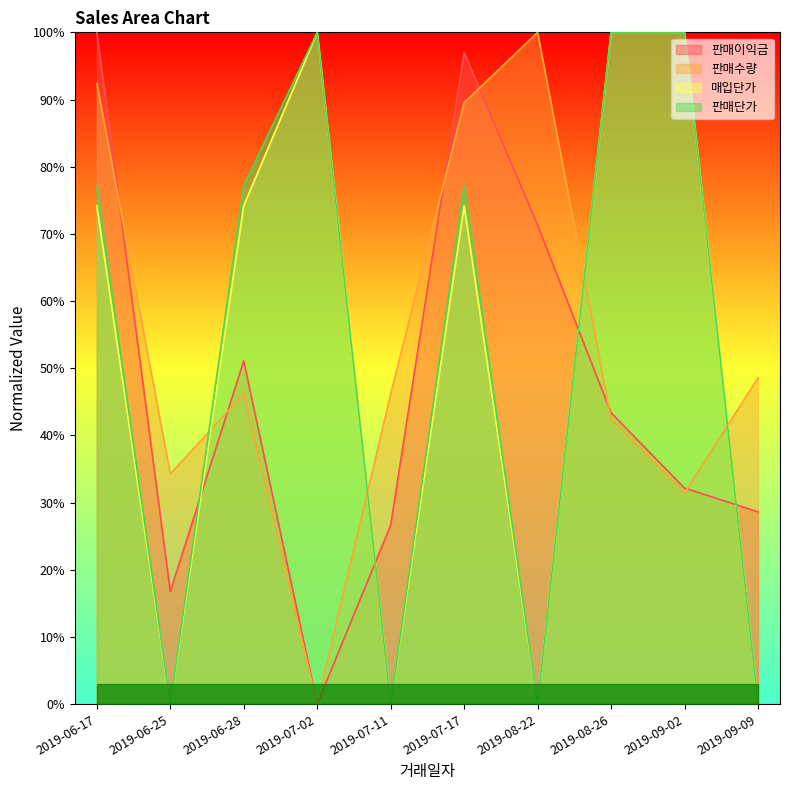

How many interior local valleys does the 매입단가 series have?

3